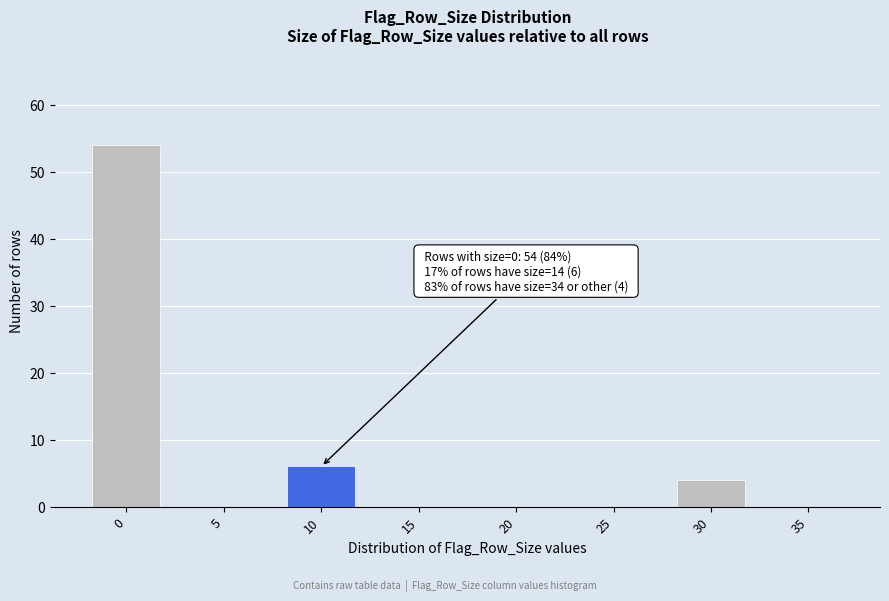

Reading left to right, transcribe all the data shown in this chart.

0=54	5=0	10=6	15=0	20=0	25=0	30=4	35=0